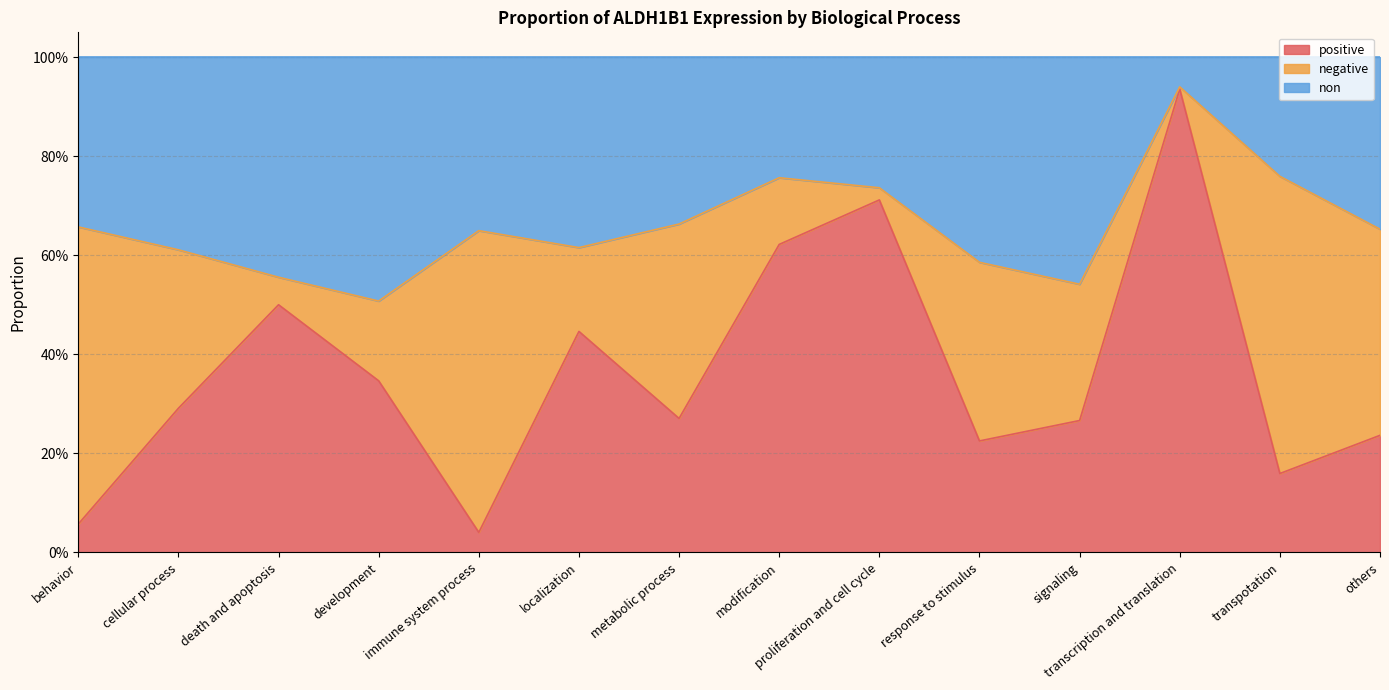

What value does the non series have at signaling?

0.5